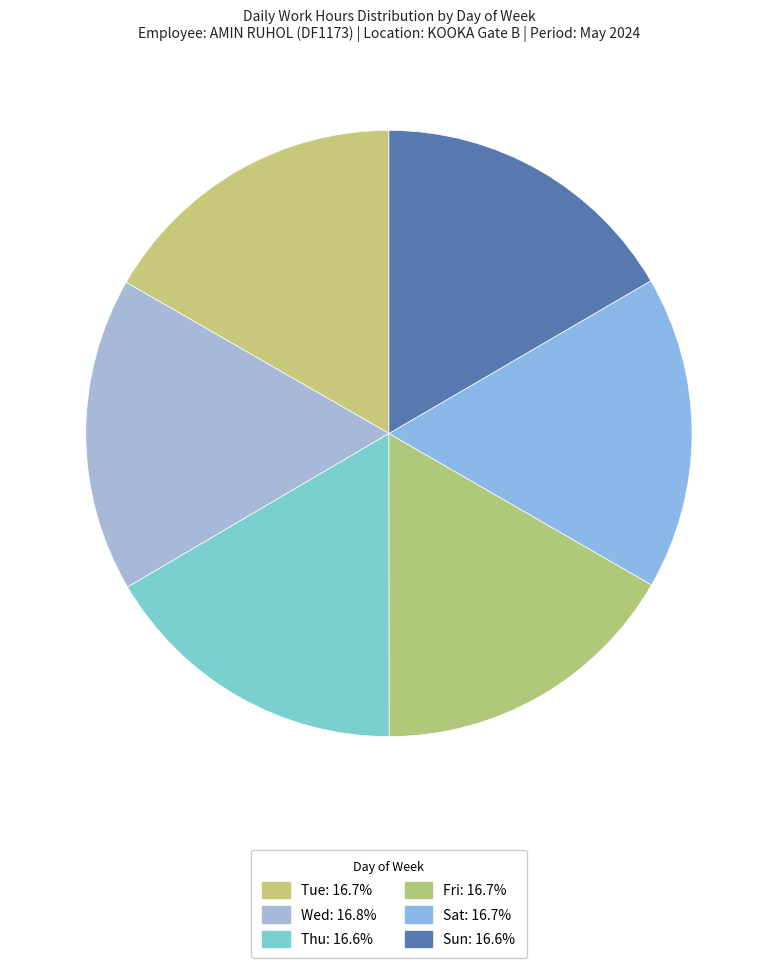

Is there a majority slice in this chart?

No